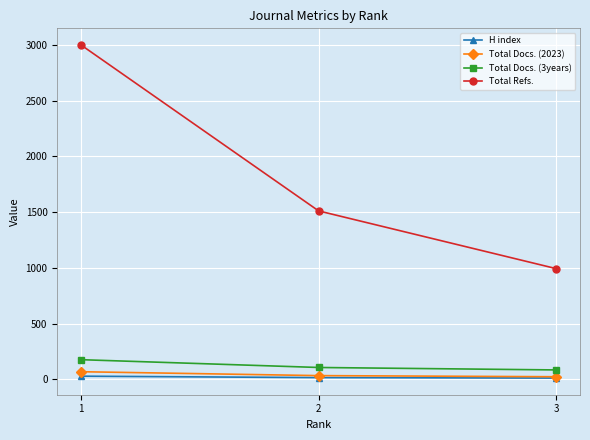

Which series has the largest range (max minus min)?

Total Refs.